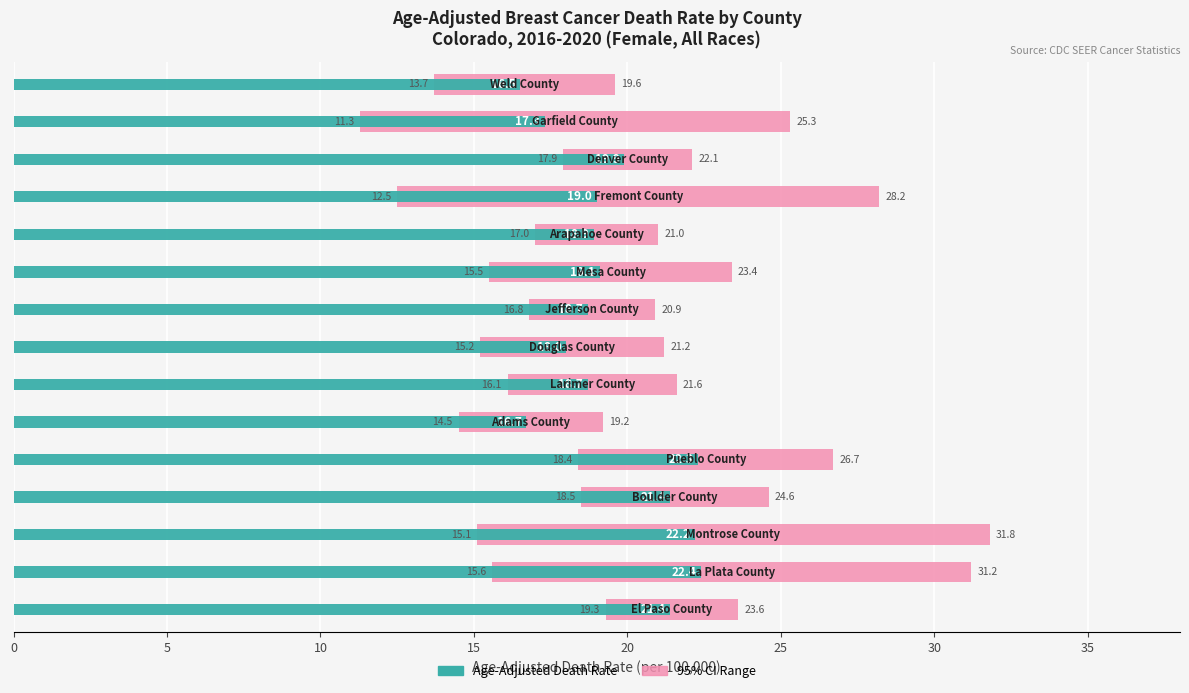

What is the difference between the Age-Adjusted Death Rate values at 11 and 12?

0.9